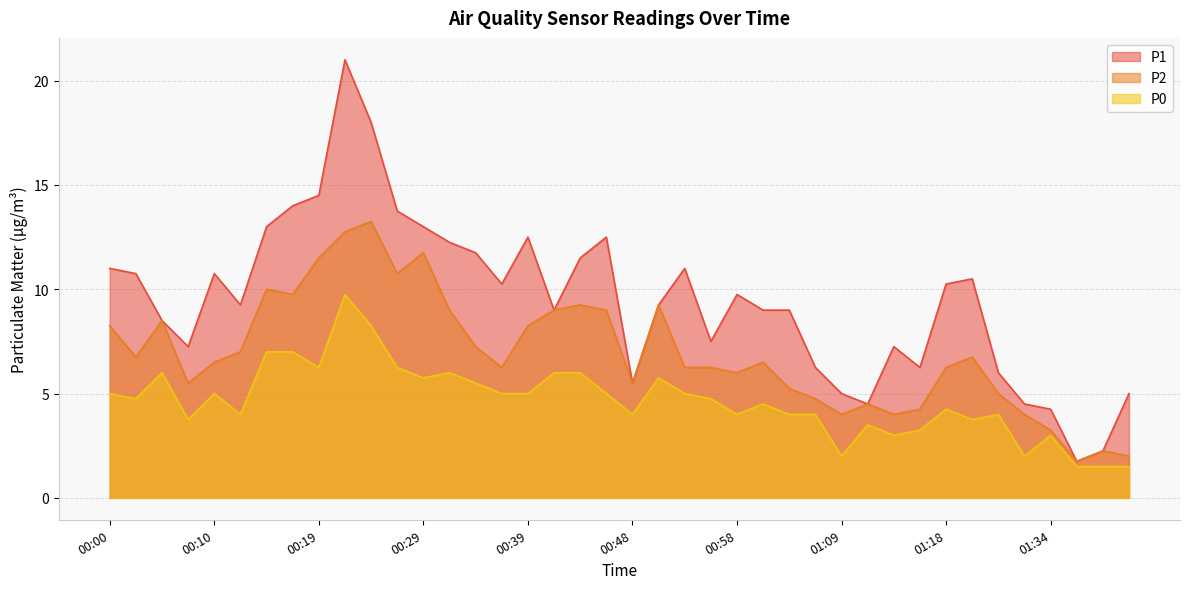

In P0, how many points are higher than both neighbors (excluding endpoints)?

10